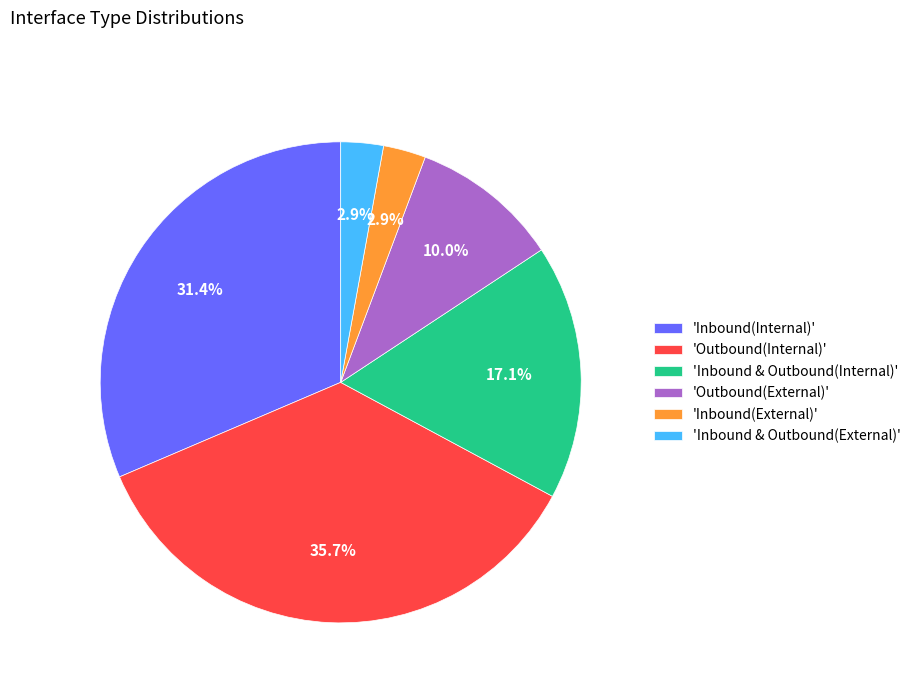

Which has a higher value, 'Inbound(Internal)' or 'Outbound(External)'?

'Inbound(Internal)'